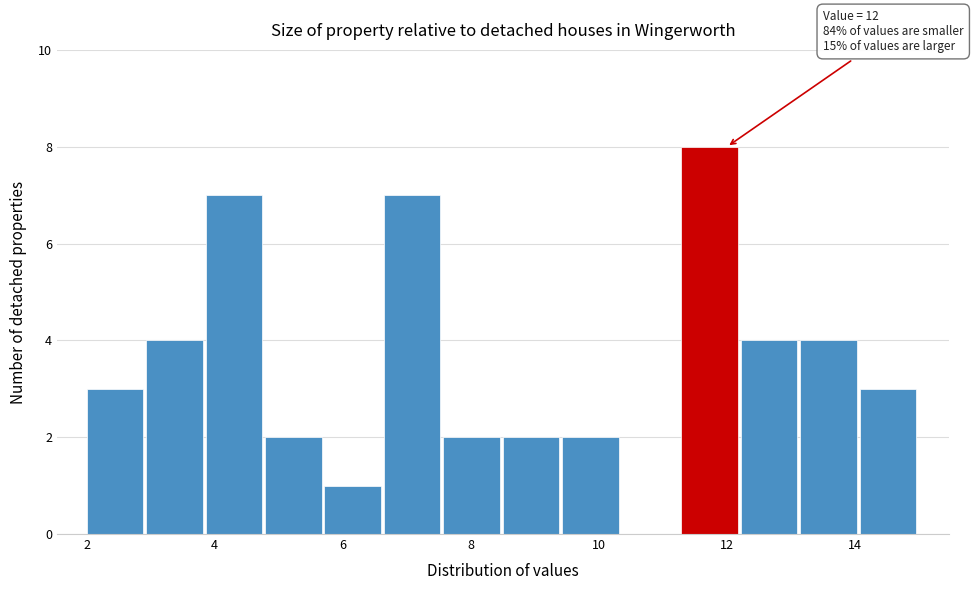

Over which range of the x-axis is the bar tallest?

11.2 to 12.2